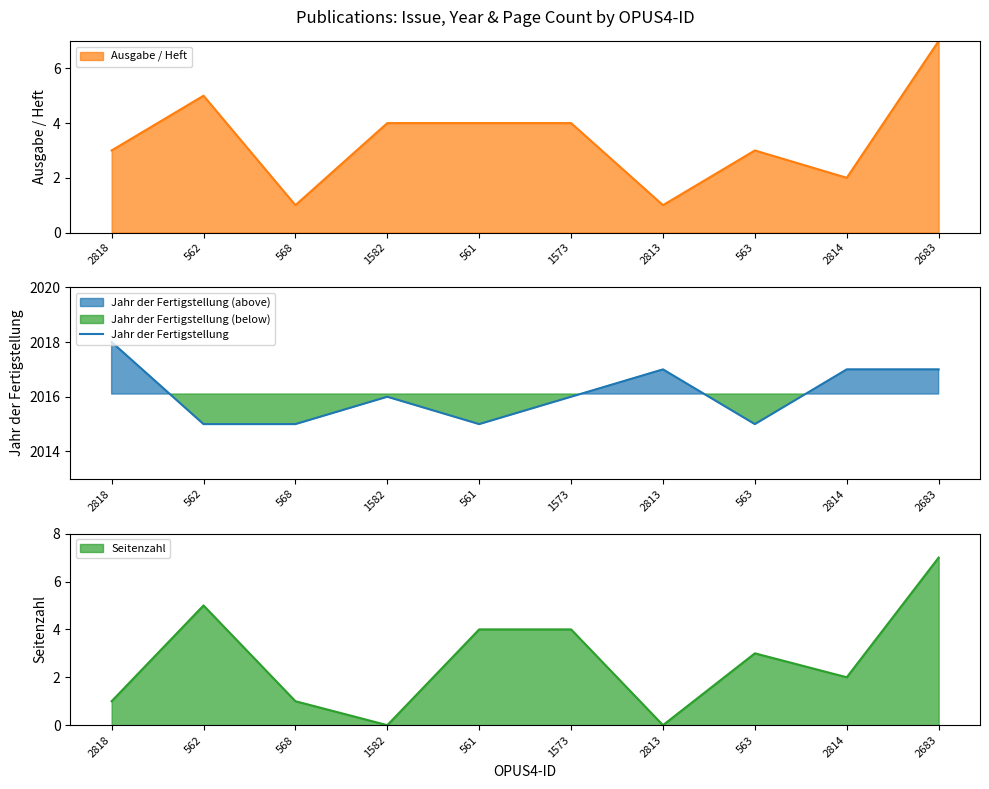

List the labels in order of value, smallest first.

562, 568, 561, 563, 1582, 1573, 2813, 2814, 2683, 2818